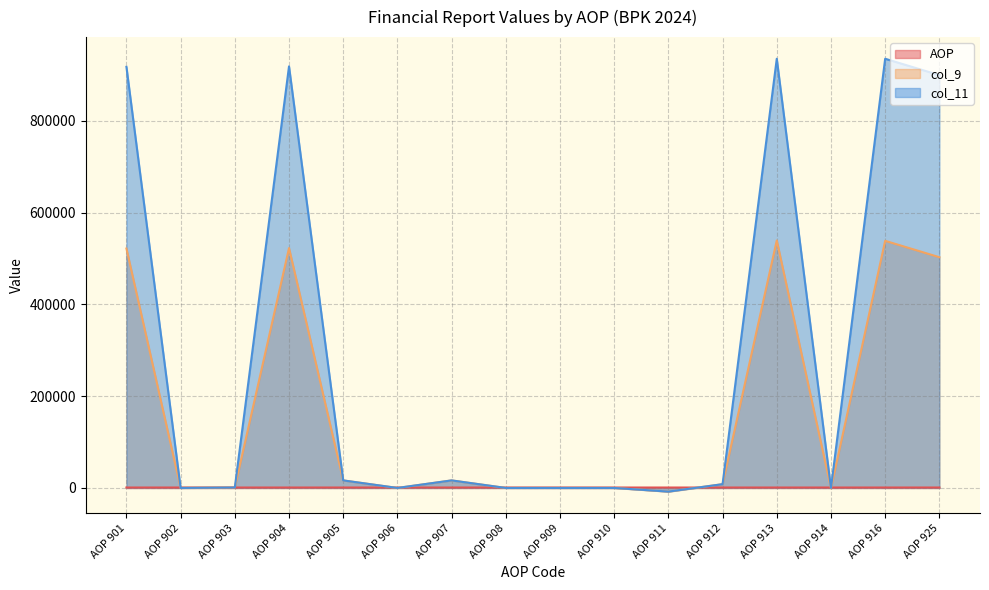

How many data points in AOP are less than 909?

8